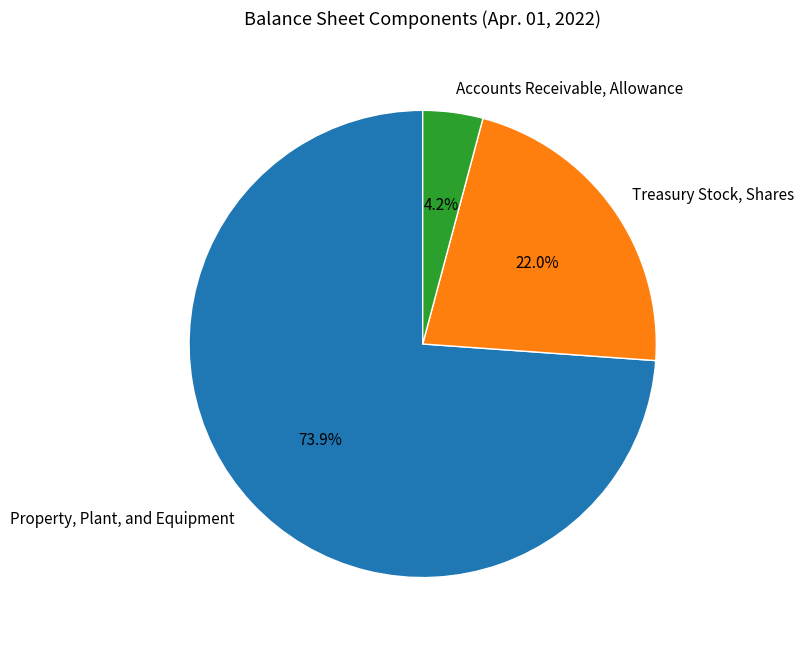

How many segments does this pie chart have?

3